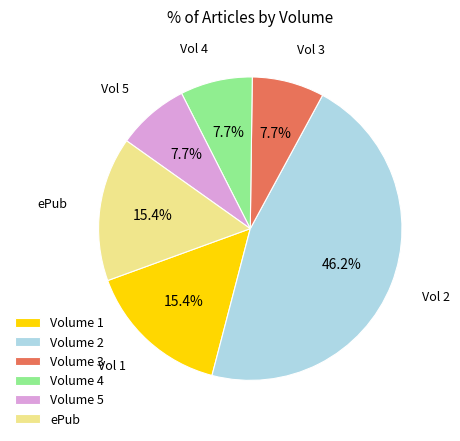

Is the sum of Volume 3 and Volume 5 greater than half?

No